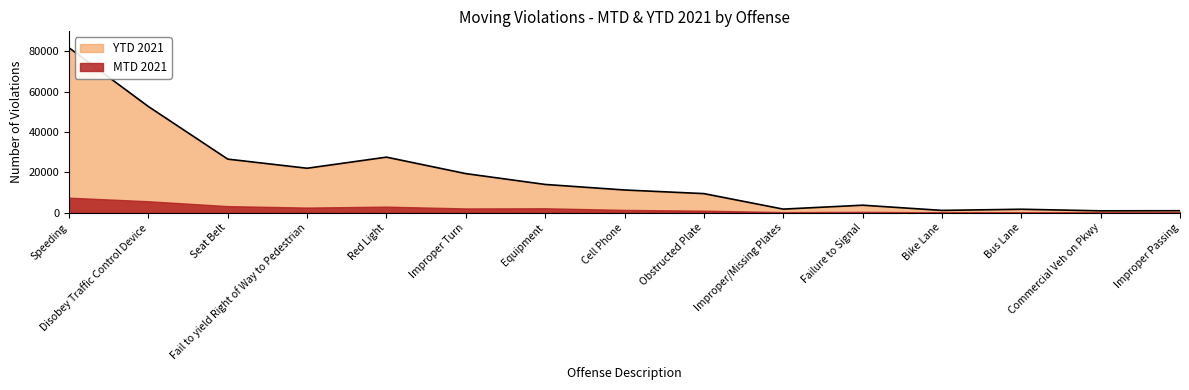

List the labels in order of value, smallest first.

Commercial Veh on Pkwy, Improper Passing, Bike Lane, Bus Lane, Improper/Missing Plates, Failure to Signal, Obstructed Plate, Cell Phone, Equipment, Improper Turn, Fail to yield Right of Way to Pedestrian, Seat Belt, Red Light, Disobey Traffic Control Device, Speeding